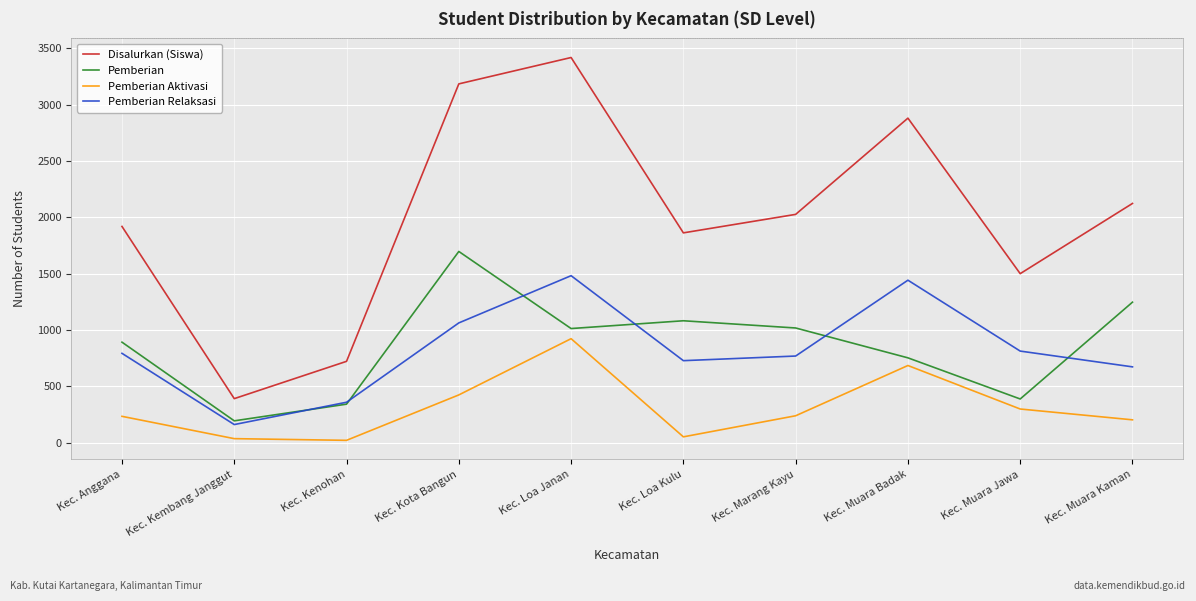

At how many categories does at least one series exceed 1682?

7